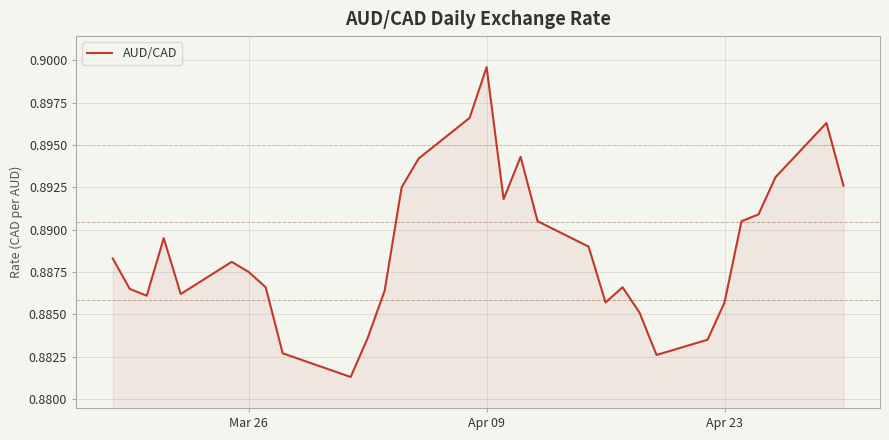

Count the number of categories in the chart.

31